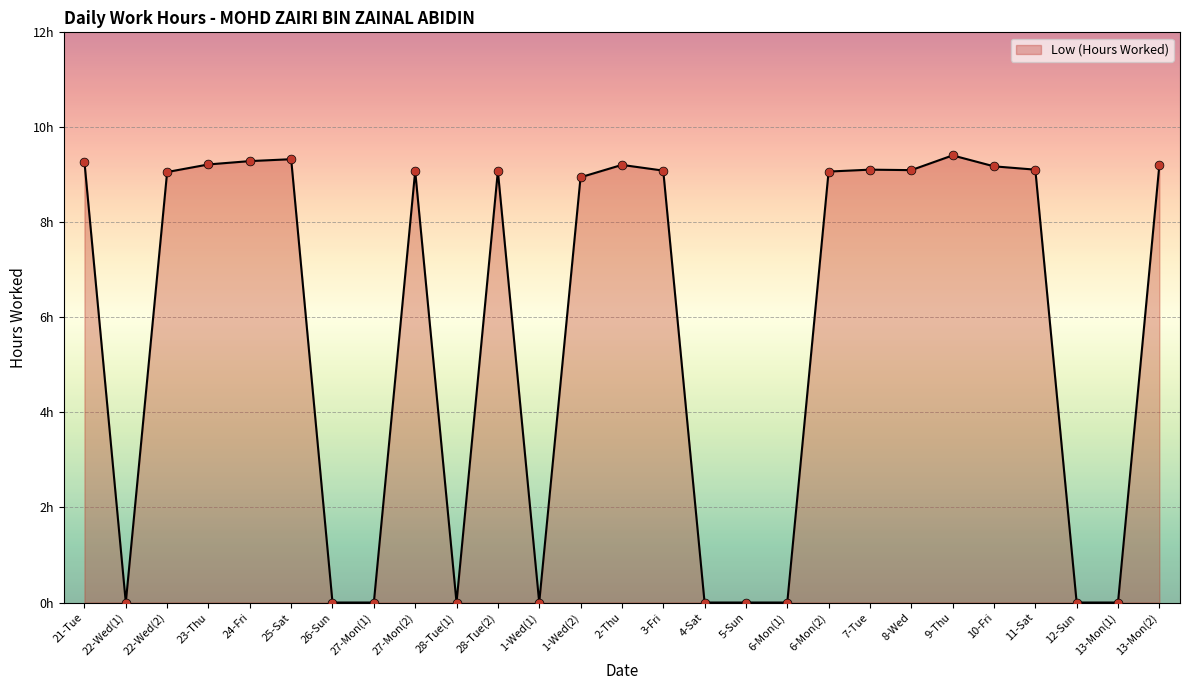

What is the change in value from 3-Fri to 10-Fri?

+0.1